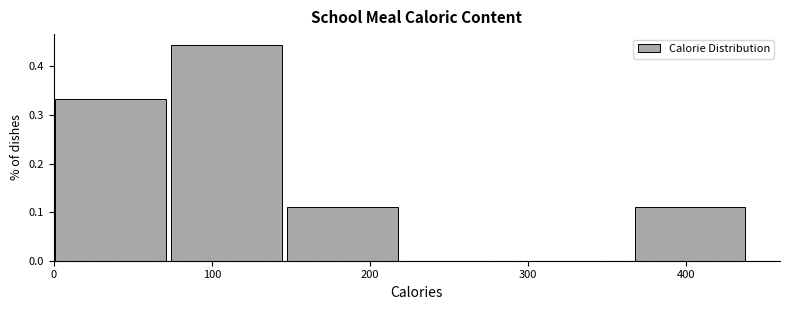

Reading left to right, transcribe this chart: for each bar, give the range it covers on the x-axis and its height. Neither the bar edges nor the heights are printed on the chart, so give them approximately, as read against the axes.

0 to 70: 0.33
70 to 150: 0.44
150 to 220: 0.11
220 to 290: 0
290 to 370: 0
370 to 440: 0.11